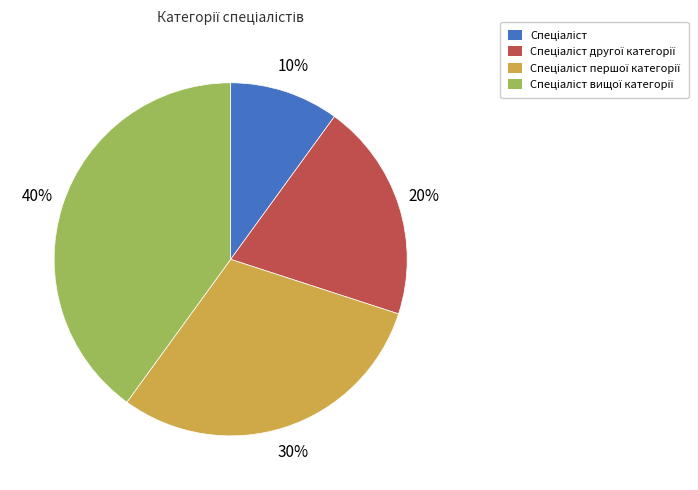

Does any single category account for the majority?

No